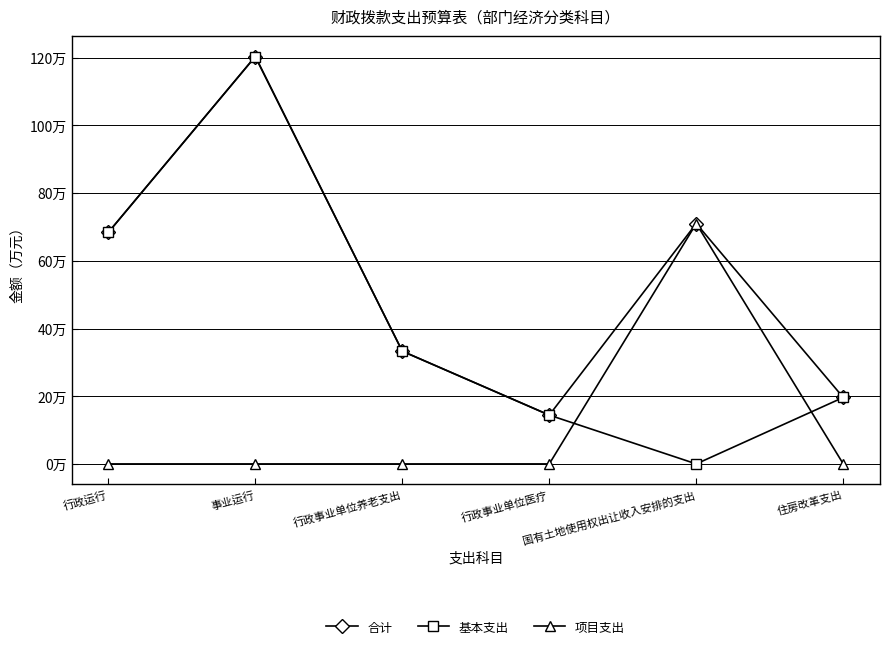

At which label does 合计 first exceed 683789?

行政运行